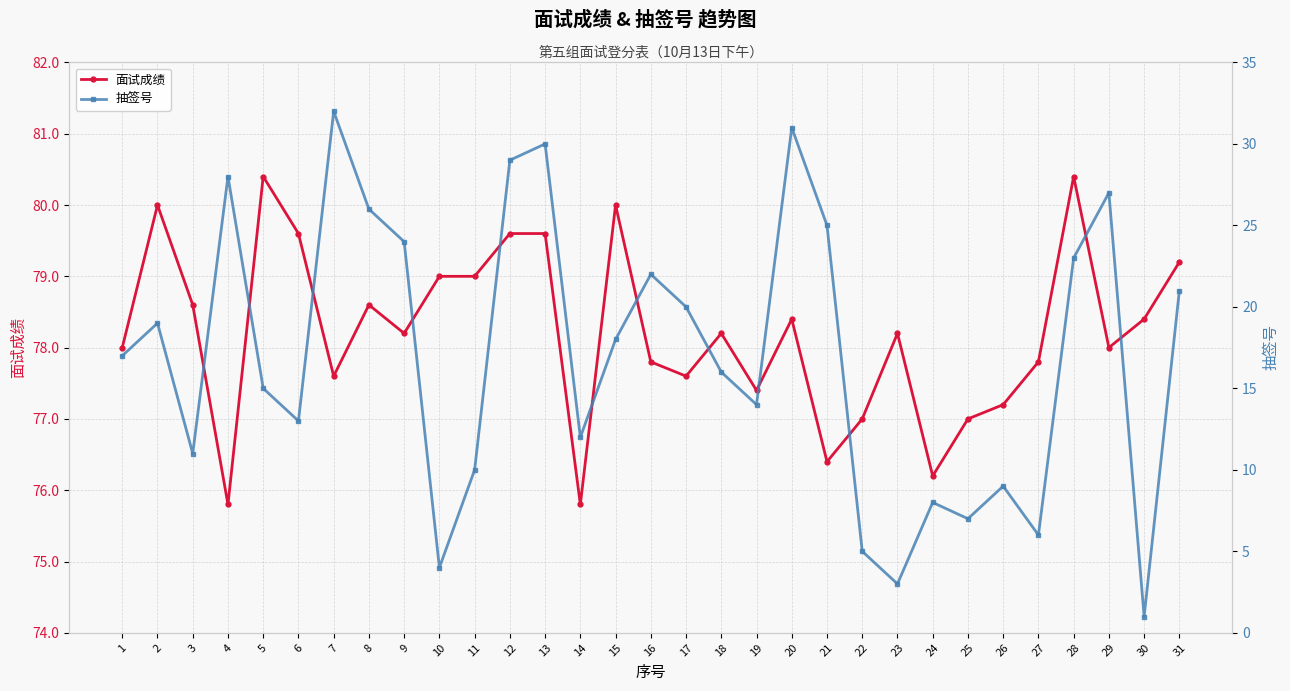

True or false: 面试成绩 and 抽签号 cross at least once.

False